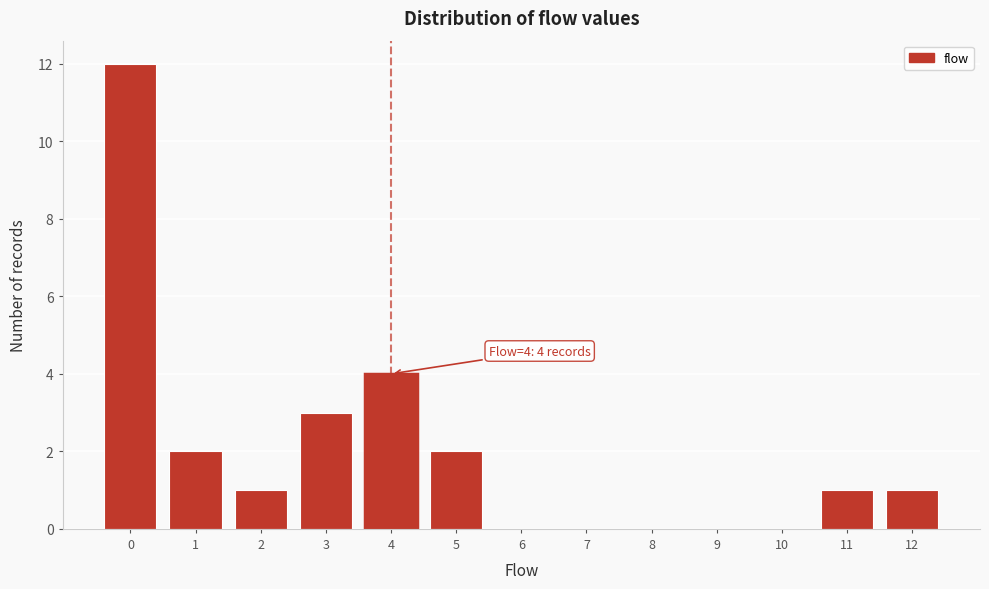

Reading left to right, extract all data points from this chart.

0=12	1=2	2=1	3=3	4=4	5=2	6=0	7=0	8=0	9=0	10=0	11=1	12=1